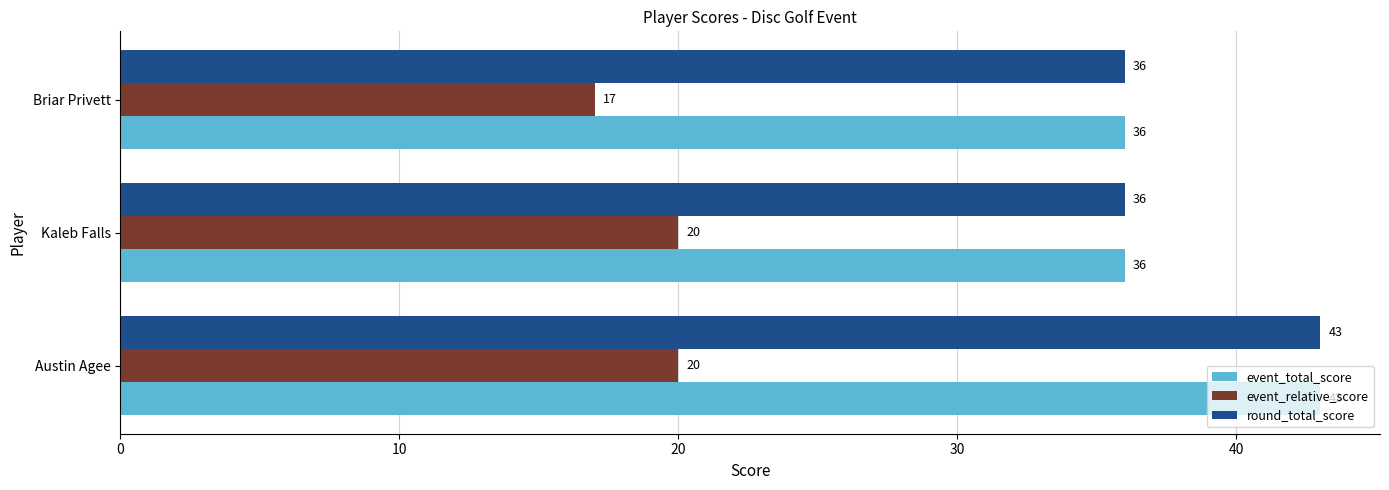

What is the total value across all series at Kaleb Falls?

92